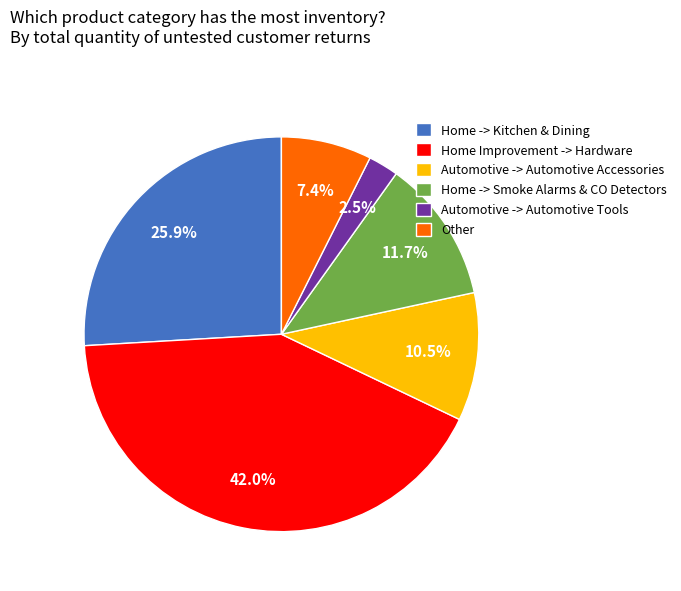

The Automotive -> Automotive Accessories slice represents 22% of the pie. True or false?

False